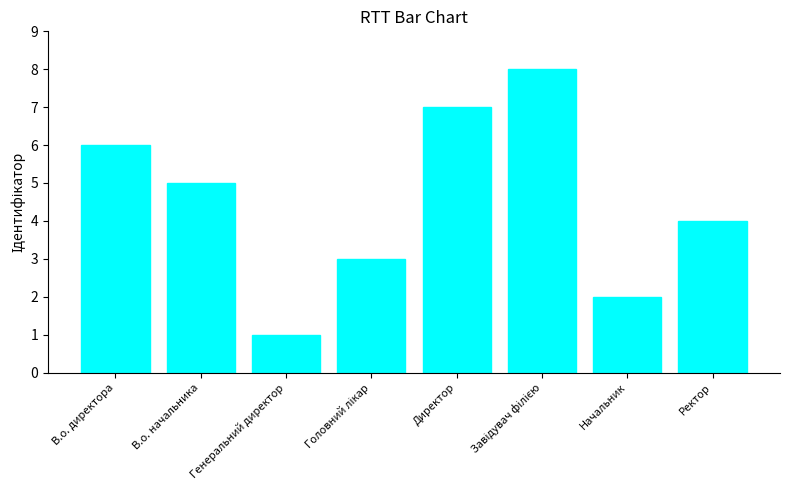

Count the number of data series in this chart.

1